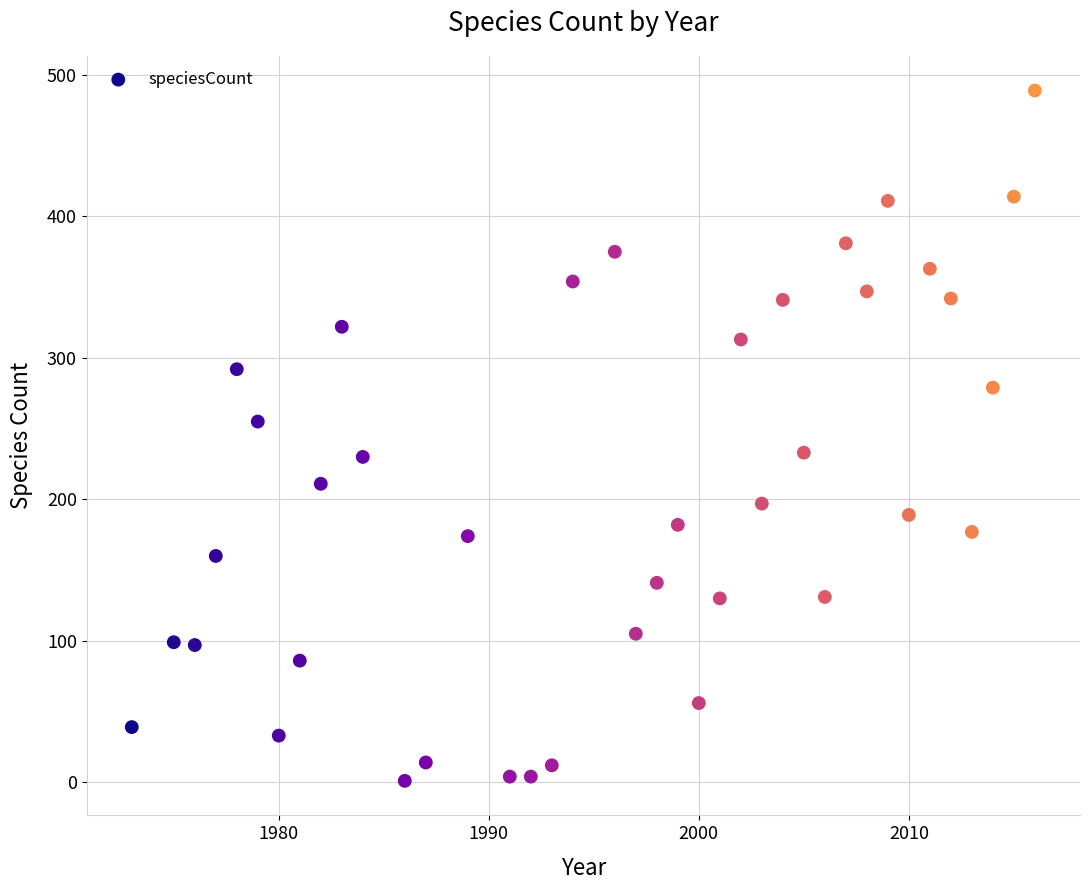

What is the range of Y values (max minus min)?

488